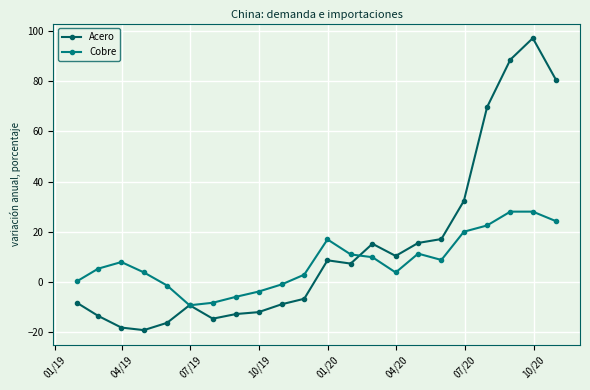

What is the greatest value displayed?

97.2